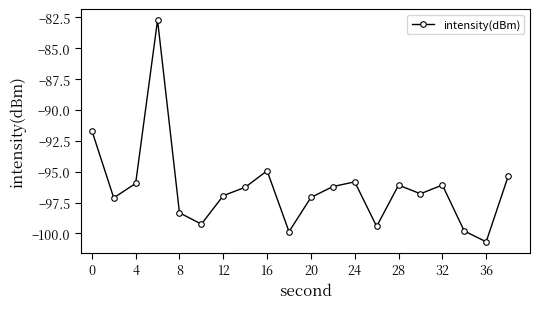

What is the average value?

-96.3